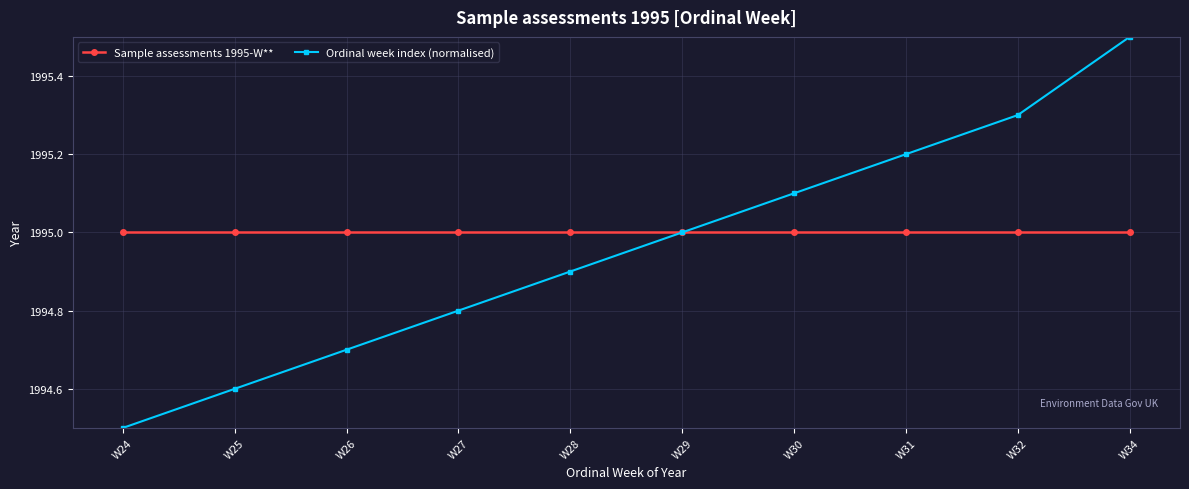

What is the value of the Sample assessments 1995-W** point at the 5th from the left?

1995.0